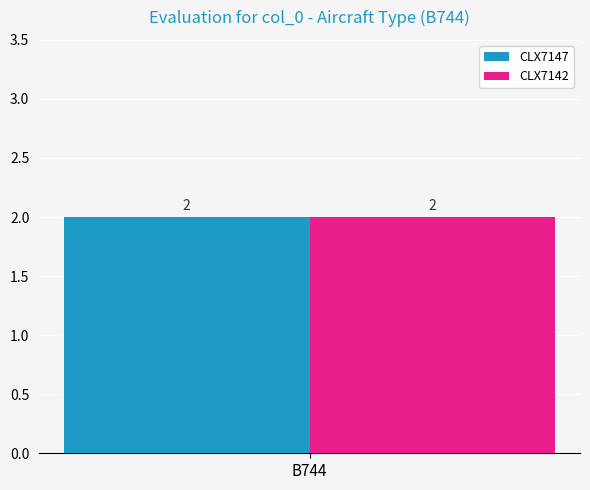

What value does the CLX7142 series have at B744?

2